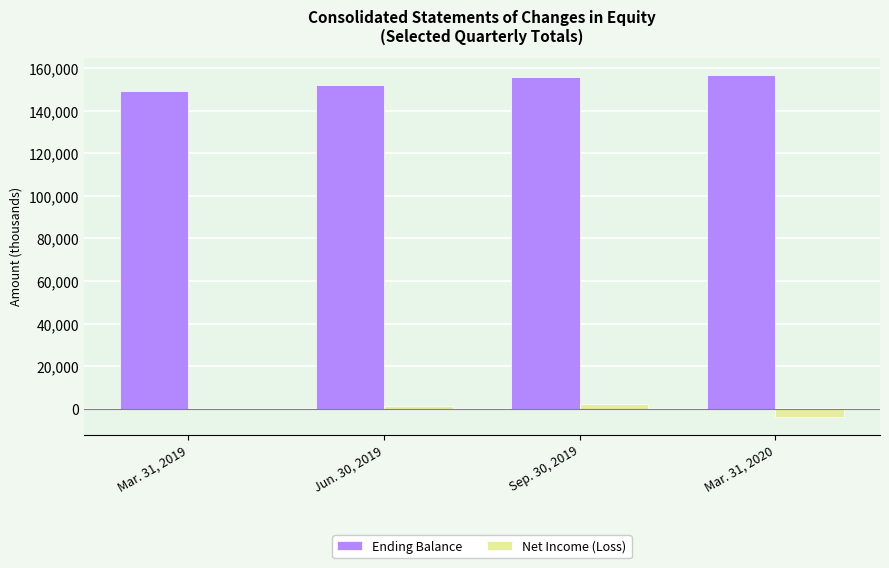

Reading right to left, transcribe all the data shown in this chart.

Ending Balance: 156815	155660	151957	149379
Net Income (Loss): -4002	2458	1162	127